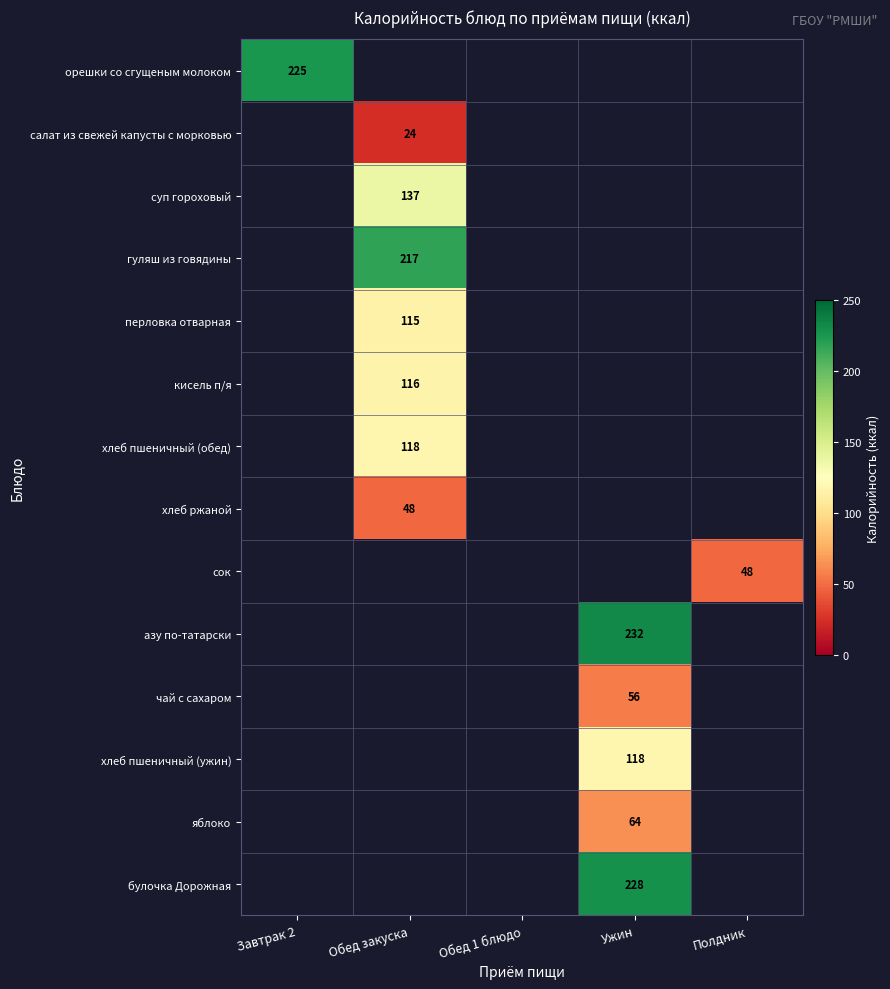

Which has a higher value, Обед 1 блюдо or Обед закуска?

Обед закуска